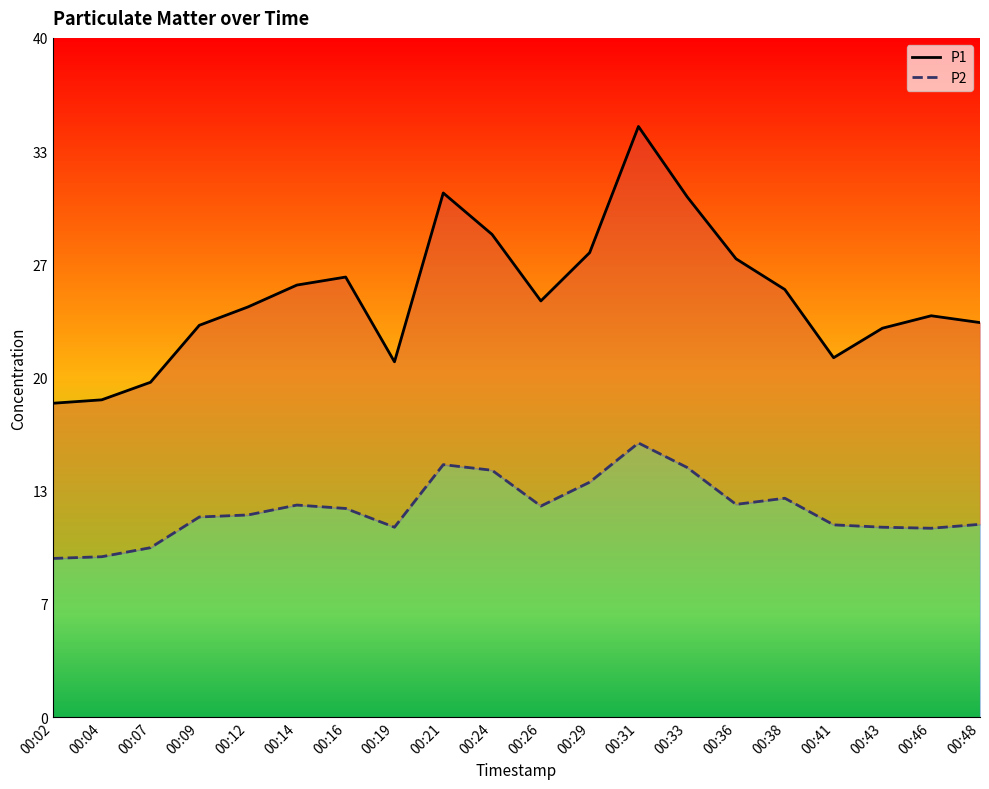

Rank the series at 00:26 from lowest to highest value.

P2, P1